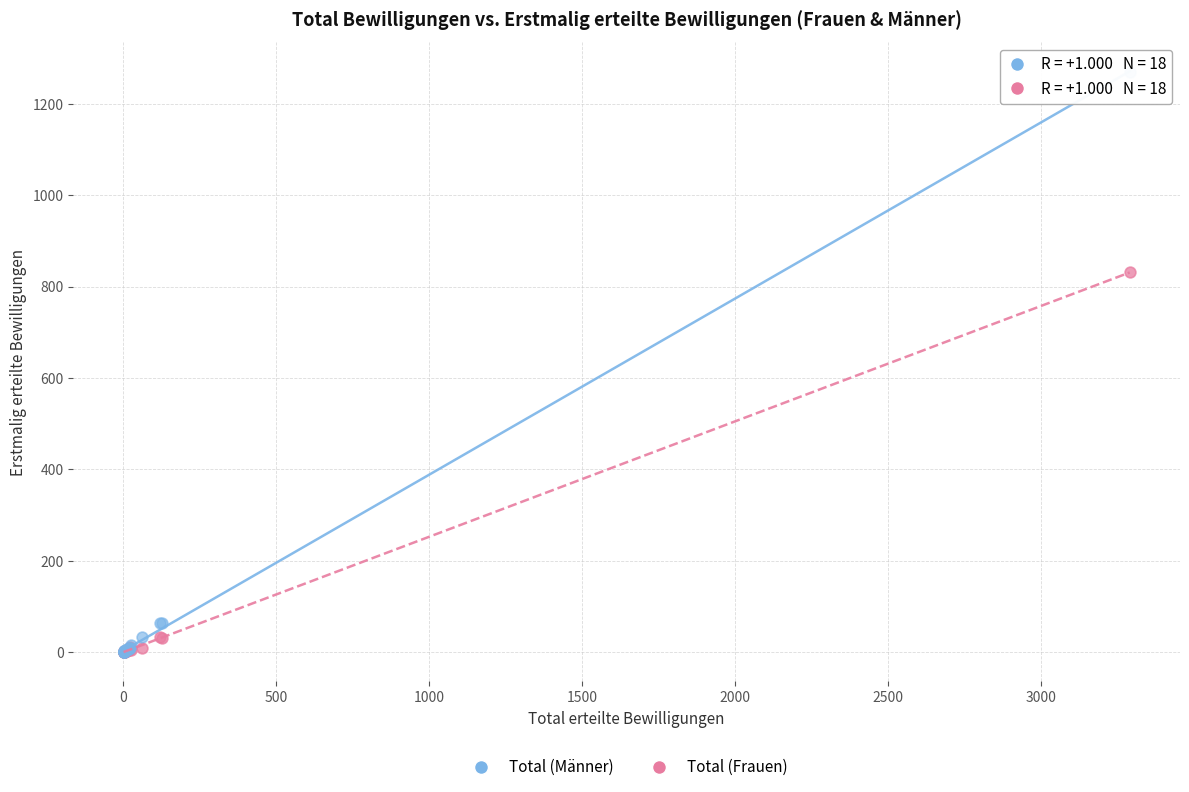

In the Total (Männer) series, what Y value is closest to 635?

64